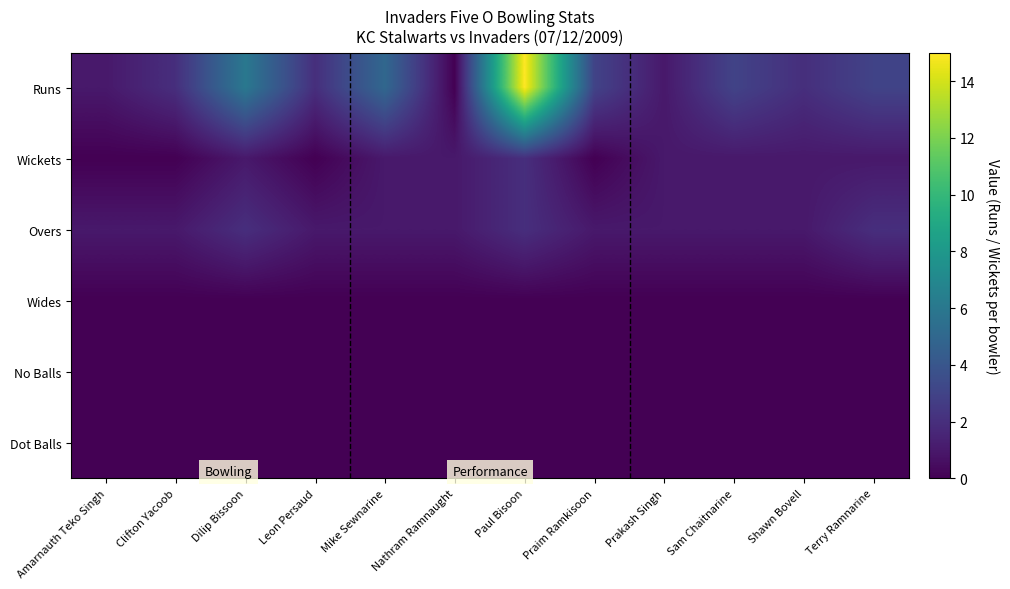

Reading left to right, what are all the values shown in this chart?

Runs: Amarnauth Teko Singh=1	Clifton Yacoob=2	Dilip Bissoon=6	Leon Persaud=2	Mike Sewnarine=5	Nathram Ramnaught=0	Paul Bisoon=15	Praim Ramkisoon=3	Prakash Singh=1	Sam Chaitnarine=3	Shawn Bovell=2	Terry Ramnarine=3
Wickets: Amarnauth Teko Singh=0	Clifton Yacoob=0	Dilip Bissoon=1	Leon Persaud=0	Mike Sewnarine=1	Nathram Ramnaught=1	Paul Bisoon=2	Praim Ramkisoon=0	Prakash Singh=1	Sam Chaitnarine=1	Shawn Bovell=1	Terry Ramnarine=1
Overs: Amarnauth Teko Singh=1	Clifton Yacoob=1	Dilip Bissoon=2	Leon Persaud=1	Mike Sewnarine=1	Nathram Ramnaught=1	Paul Bisoon=2	Praim Ramkisoon=1	Prakash Singh=1	Sam Chaitnarine=1	Shawn Bovell=1	Terry Ramnarine=2
Wides: Amarnauth Teko Singh=0	Clifton Yacoob=0	Dilip Bissoon=0	Leon Persaud=0	Mike Sewnarine=0	Nathram Ramnaught=0	Paul Bisoon=0	Praim Ramkisoon=0	Prakash Singh=0	Sam Chaitnarine=0	Shawn Bovell=0	Terry Ramnarine=0
No Balls: Amarnauth Teko Singh=0	Clifton Yacoob=0	Dilip Bissoon=0	Leon Persaud=0	Mike Sewnarine=0	Nathram Ramnaught=0	Paul Bisoon=0	Praim Ramkisoon=0	Prakash Singh=0	Sam Chaitnarine=0	Shawn Bovell=0	Terry Ramnarine=0
Dot Balls: Amarnauth Teko Singh=0	Clifton Yacoob=0	Dilip Bissoon=0	Leon Persaud=0	Mike Sewnarine=0	Nathram Ramnaught=0	Paul Bisoon=0	Praim Ramkisoon=0	Prakash Singh=0	Sam Chaitnarine=0	Shawn Bovell=0	Terry Ramnarine=0